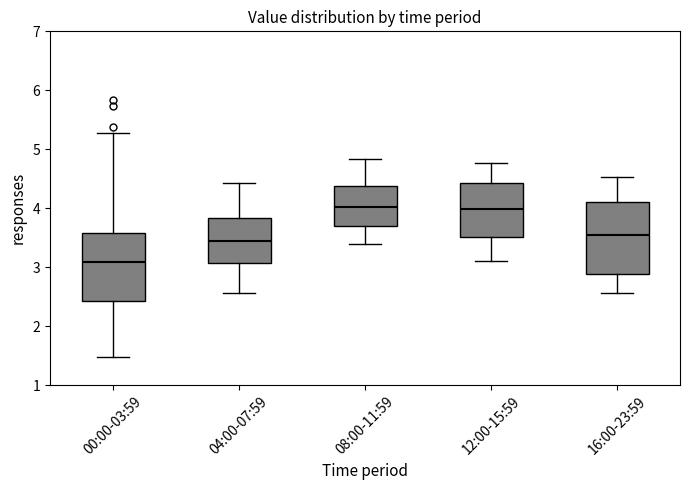

Where does the median line of the box for 00:00-03:59 sit on the y-axis? The values are not printed on the chart, so give them approximately, as read against the axis.

3.1